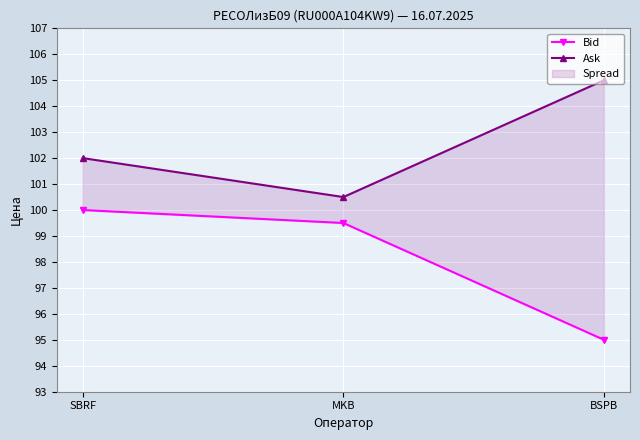

Does the chart display data point markers on the line(s)?

Yes